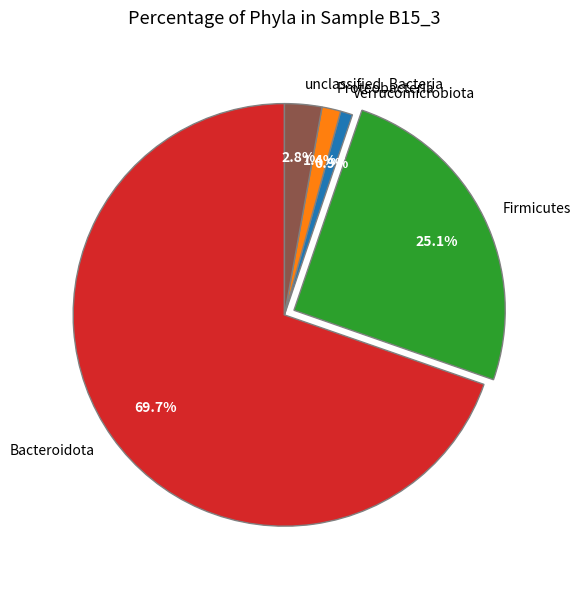

What is the smallest slice in the pie chart?

Verrucomicrobiota